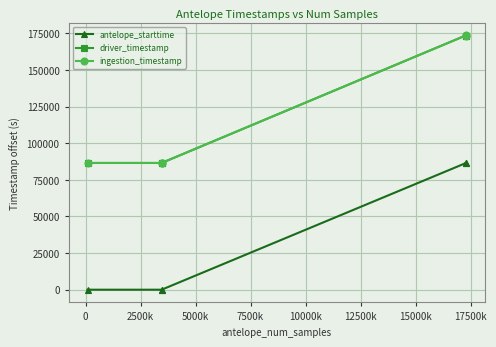

What are all the series names shown in the legend?

antelope_starttime, driver_timestamp, ingestion_timestamp